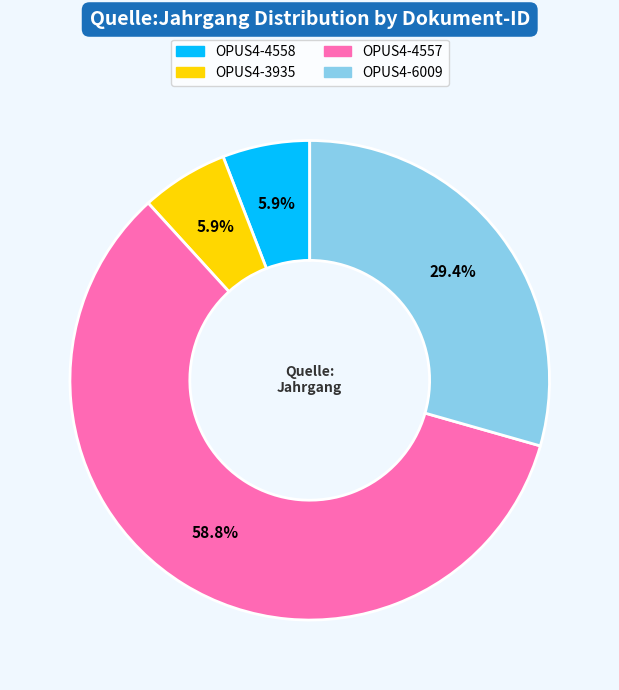

What portion of the pie excludes OPUS4-3935?

94.1%